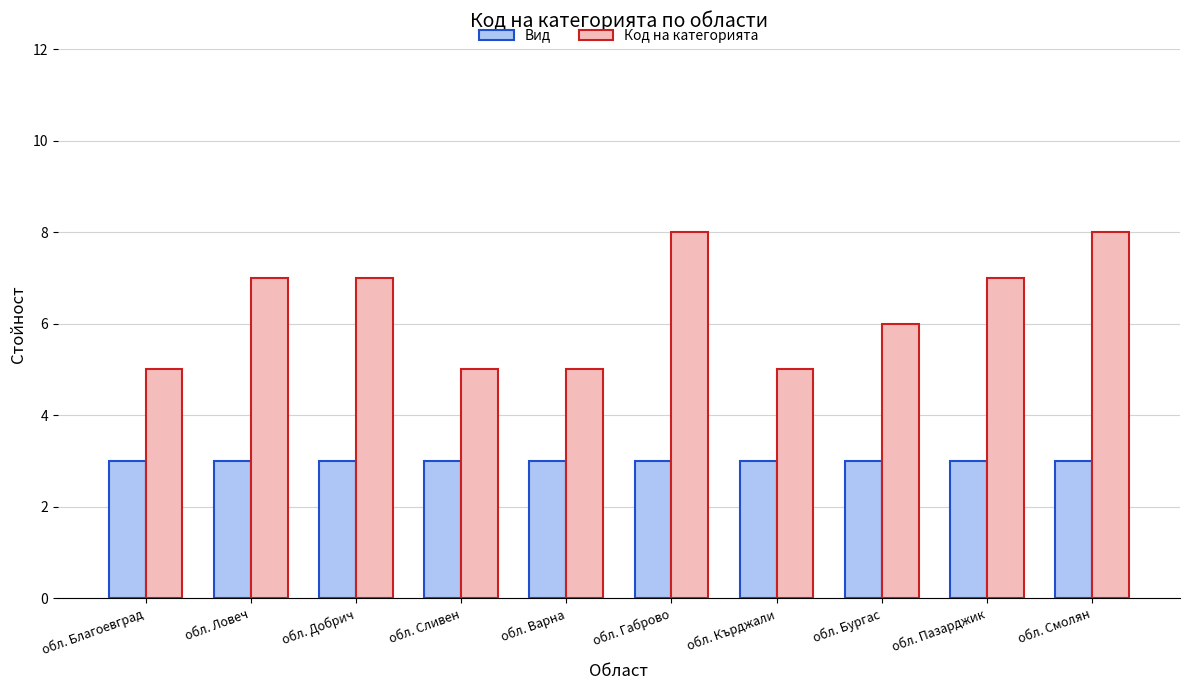

What is the minimum value for Вид?

3